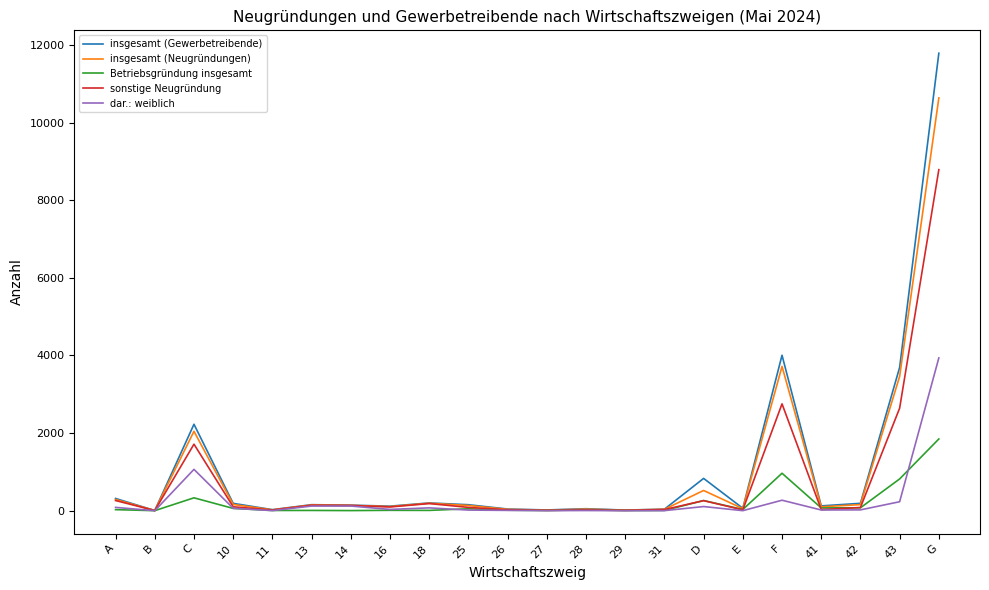

Between 41 and G, which series saw the biggest shift?

insgesamt (Gewerbetreibende)